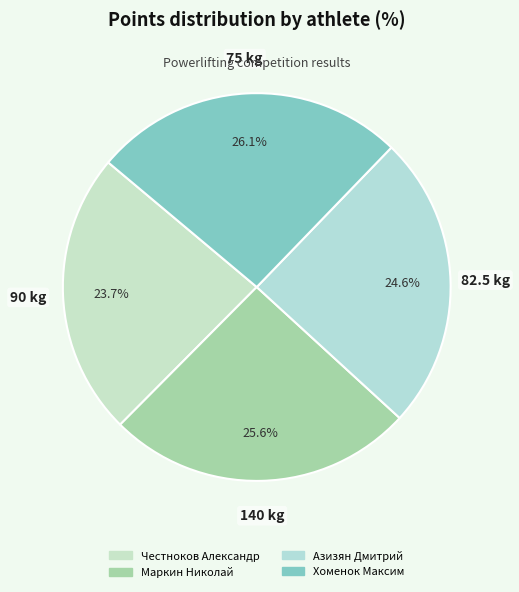

Is it true that Маркин Николай is 20% of the pie?

False